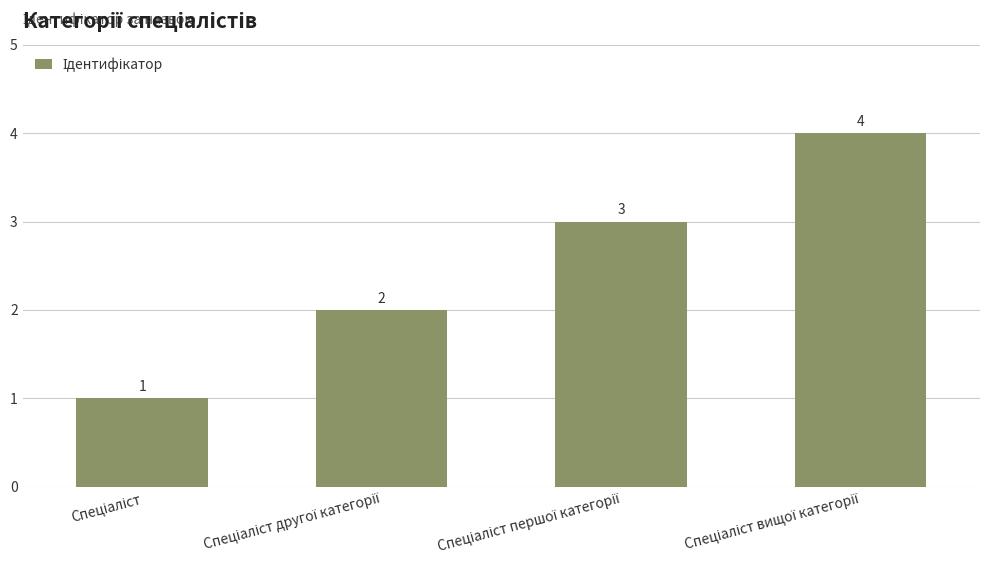

What is the sum of all values?

10